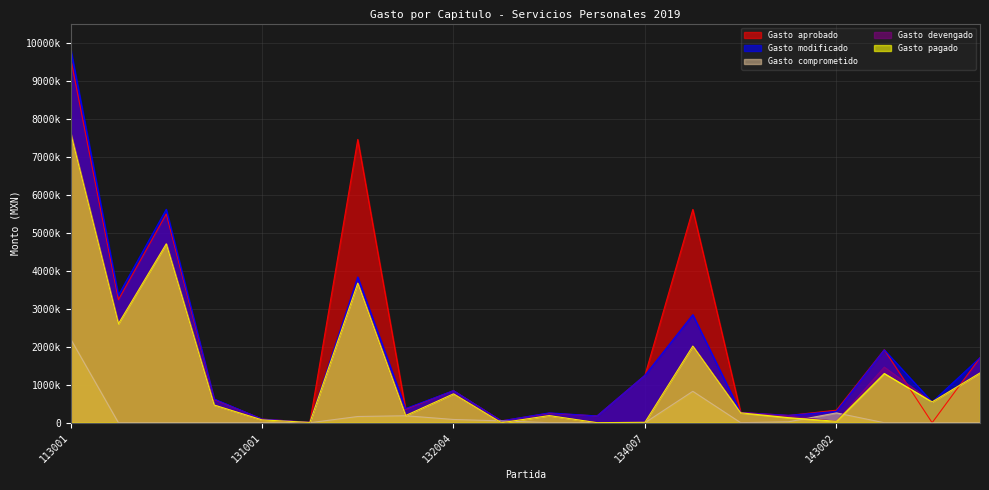

Which category has the highest value across all series?

113001